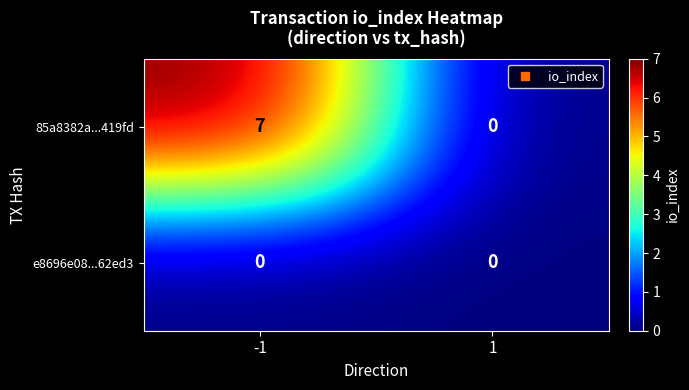

Which series has the widest spread of values?

85a8382a...419fd